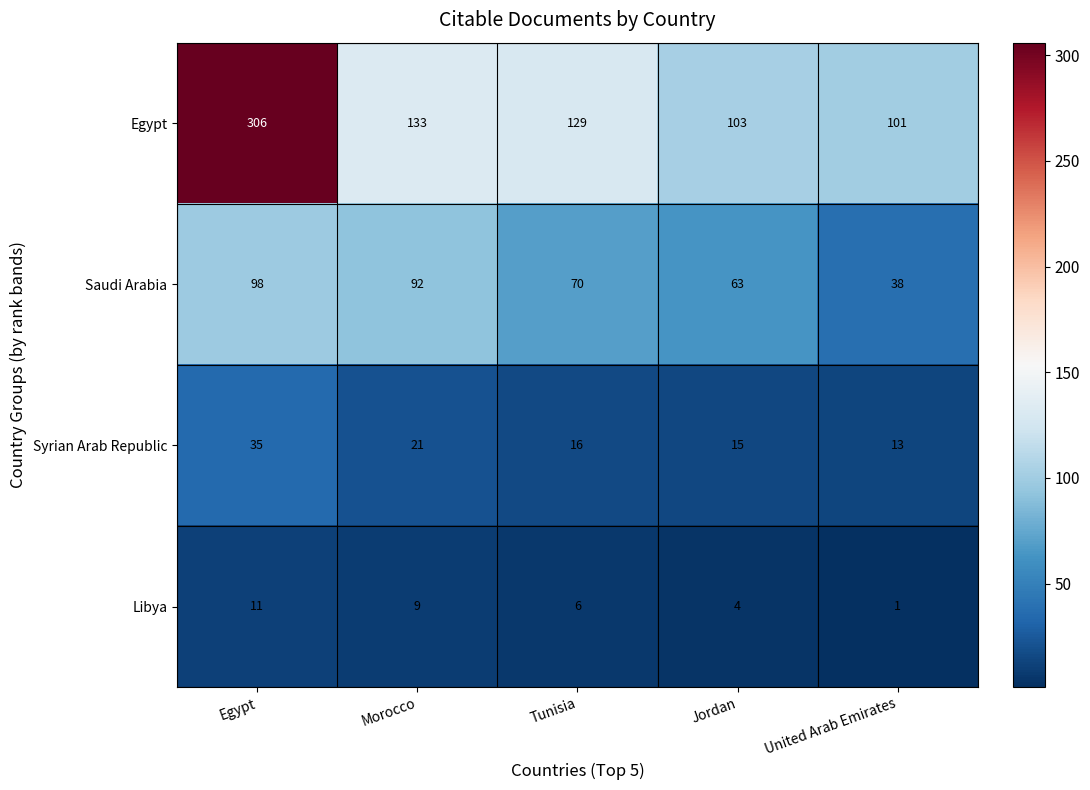

Reading right to left, transcribe all the data shown in this chart.

Egypt: United Arab Emirates=101	Jordan=103	Tunisia=129	Morocco=133	Egypt=306
Saudi Arabia: United Arab Emirates=38	Jordan=63	Tunisia=70	Morocco=92	Egypt=98
Syrian Arab Republic: United Arab Emirates=13	Jordan=15	Tunisia=16	Morocco=21	Egypt=35
Libya: United Arab Emirates=1	Jordan=4	Tunisia=6	Morocco=9	Egypt=11